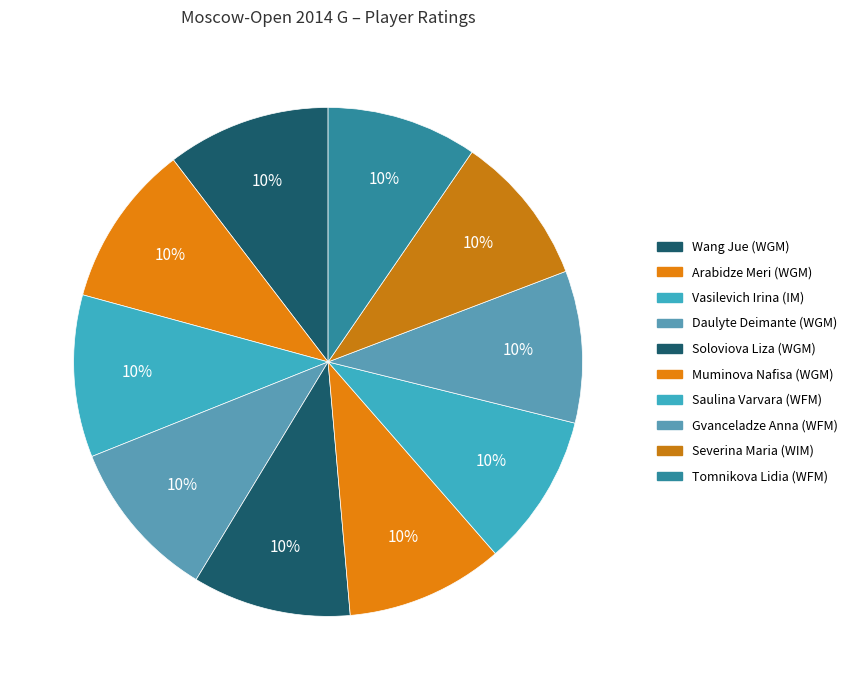

True or false: Arabidze Meri (WGM) accounts for 10% of the total.

True